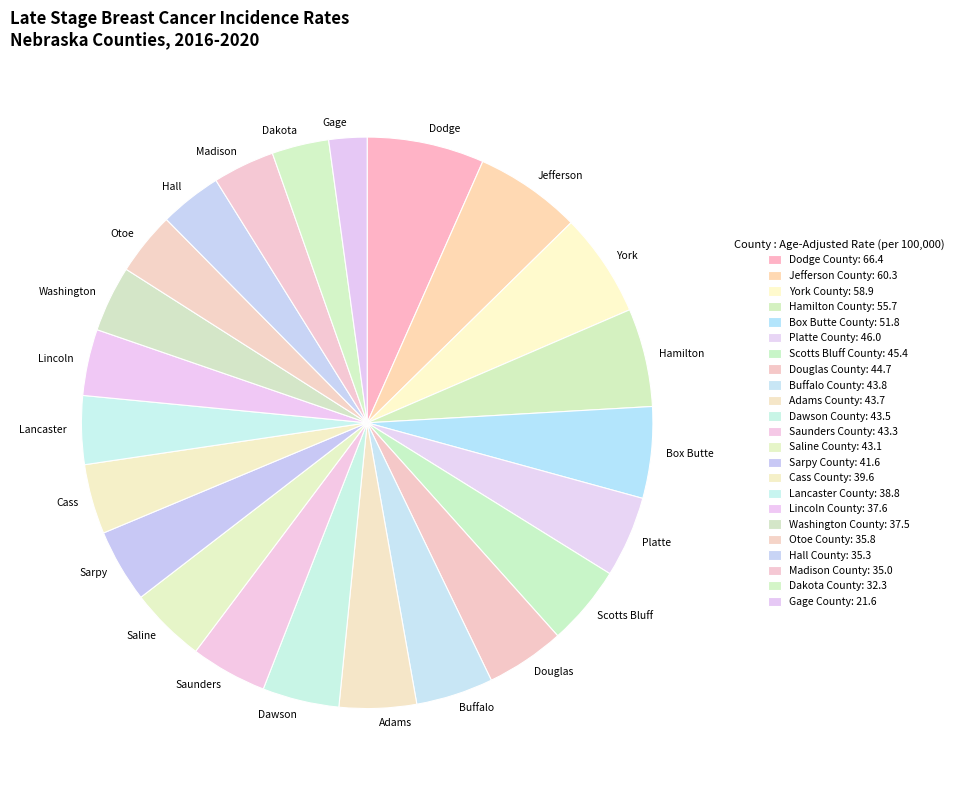

What is the largest slice in the pie chart?

Dodge